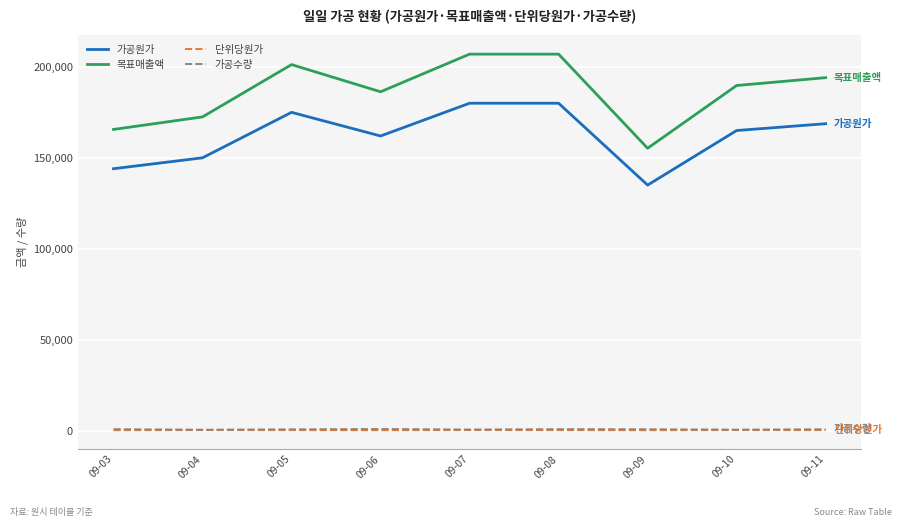

What is the smallest value displayed?

200